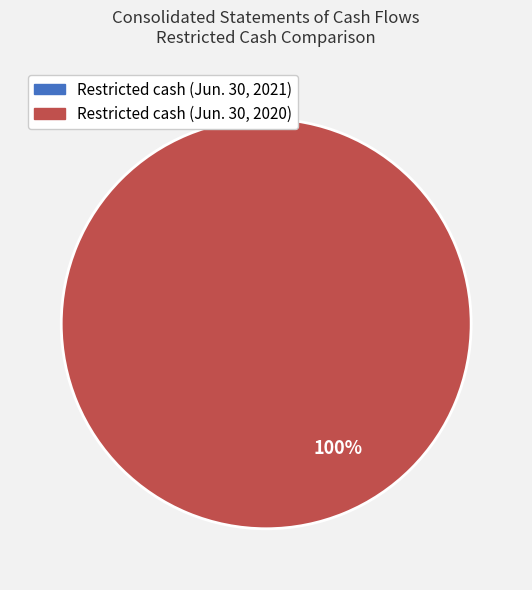

Which slice is the largest?

Restricted cash (Jun. 30, 2020)